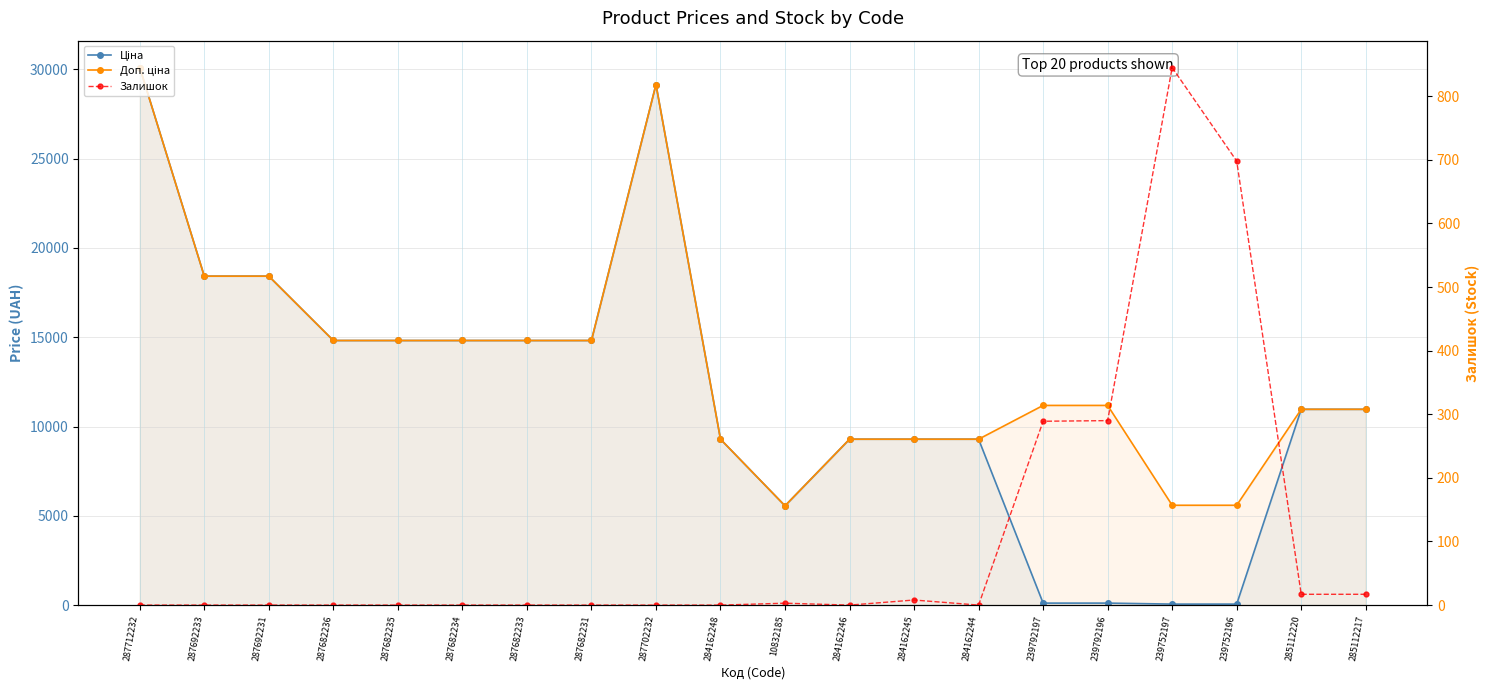

What is the difference between the maximum and second lowest values in the Залишок series?

845.0